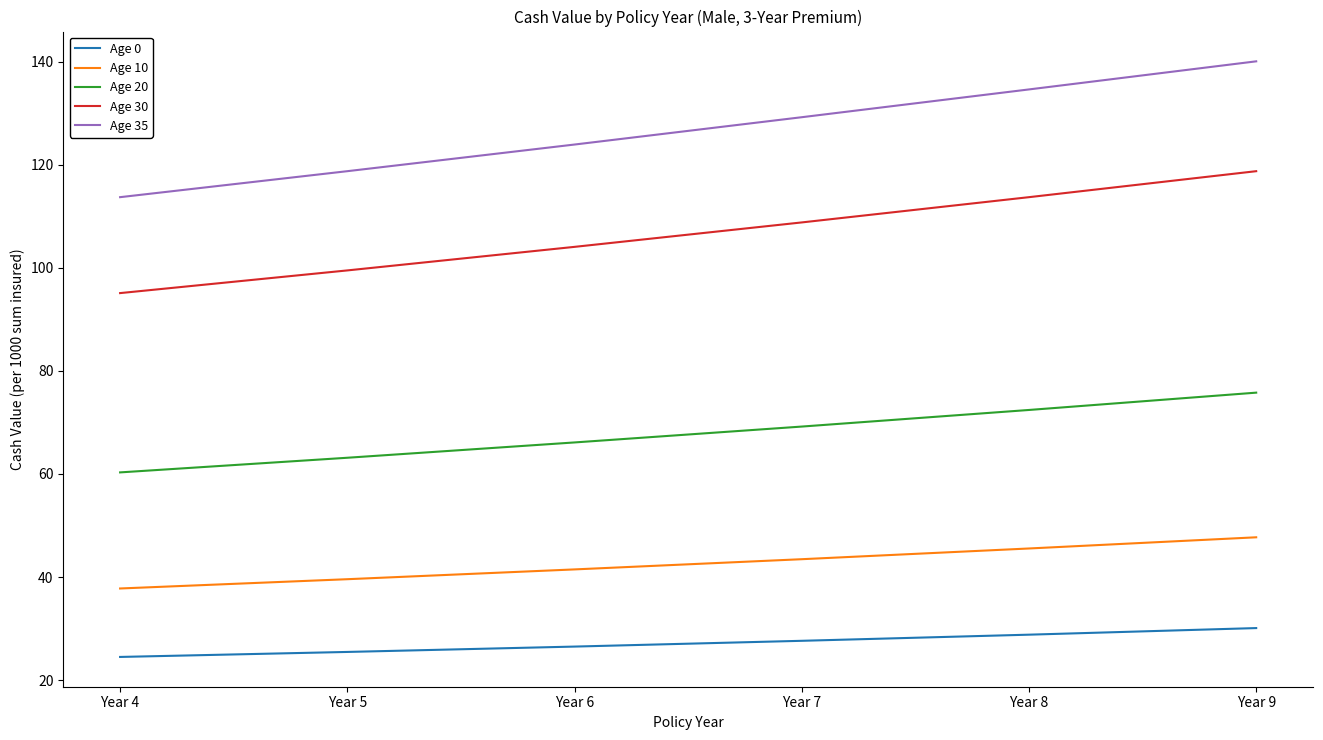

Which series changed the most between Year 5 and Year 9?

Age 35